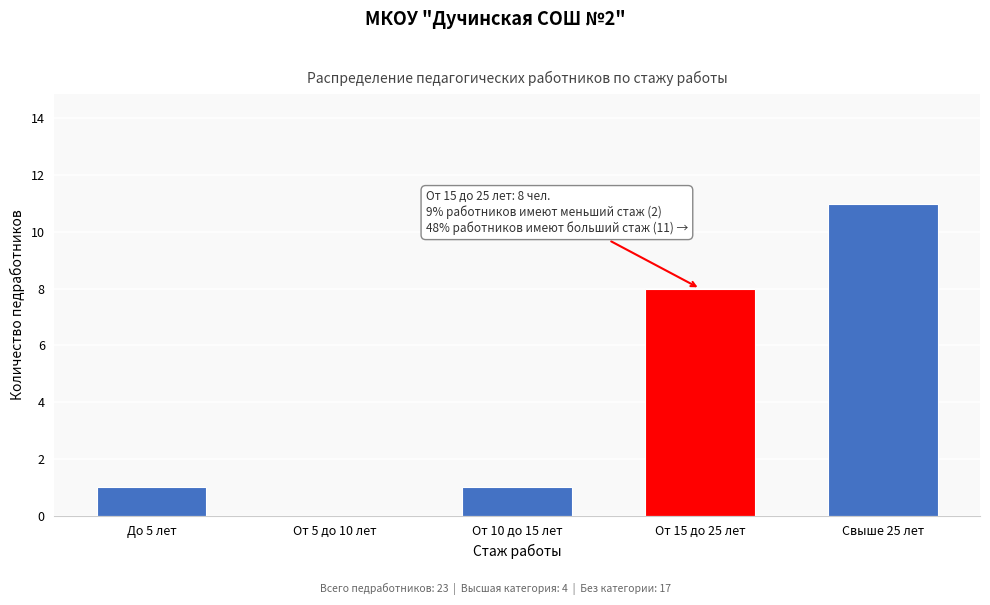

Reading left to right, what are all the values shown in this chart?

До 5 лет=1	От 5 до 10 лет=0	От 10 до 15 лет=1	От 15 до 25 лет=8	Свыше 25 лет=11